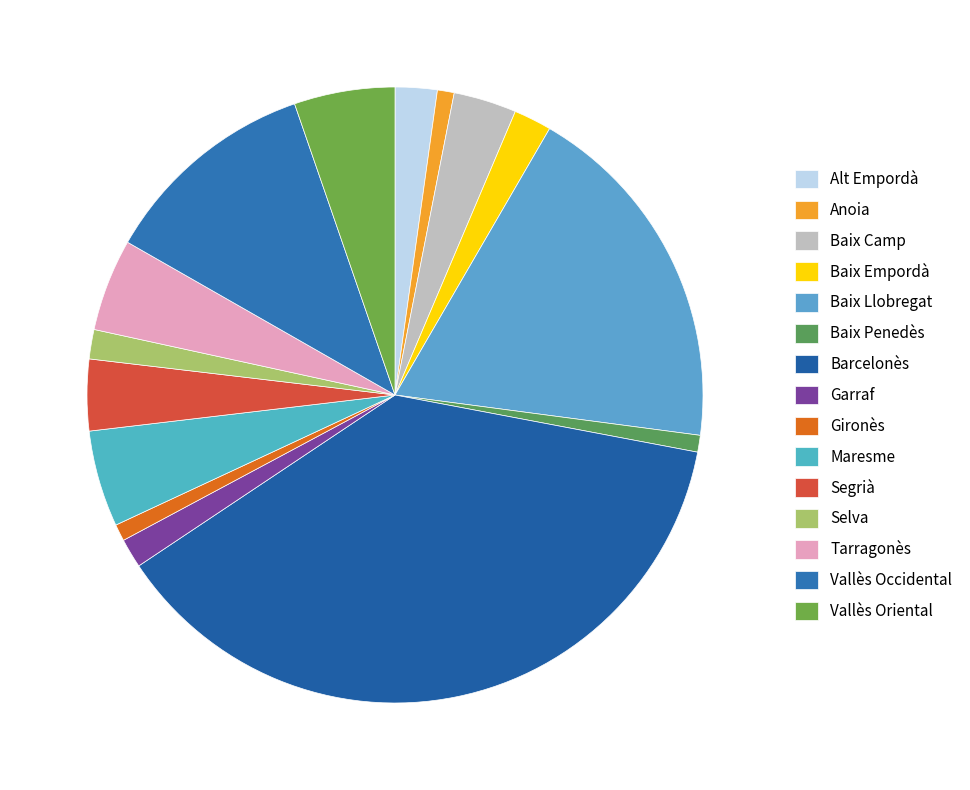

How many segments does this pie chart have?

15